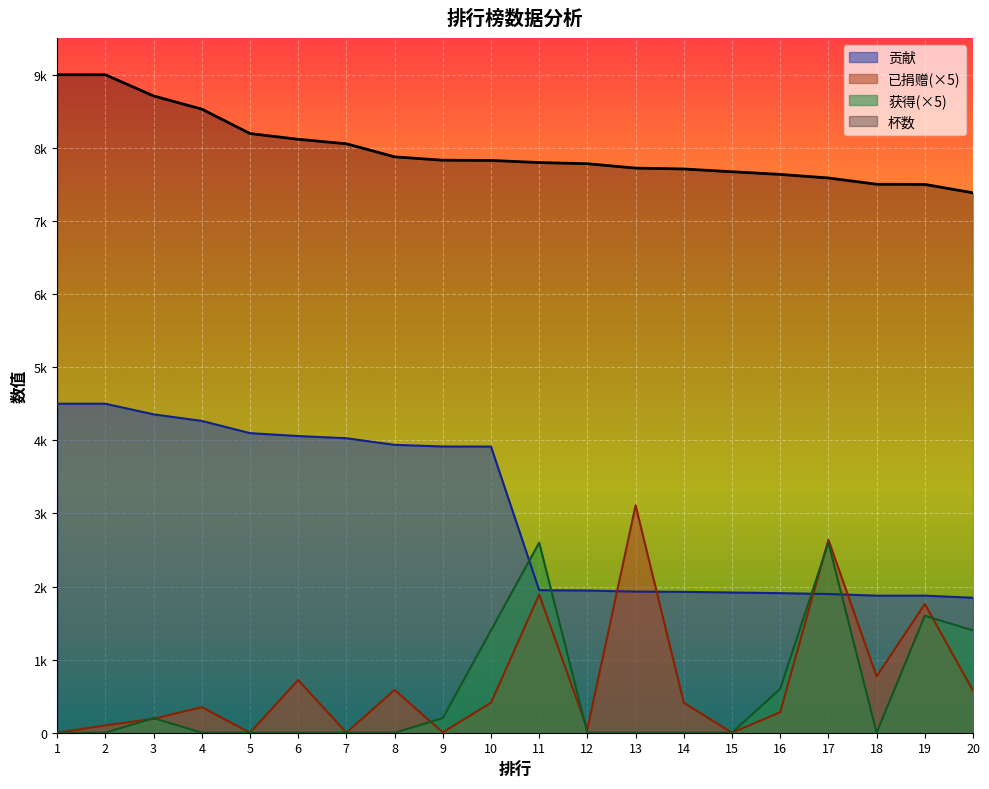

Which series ends up on top after the final intersection of 获得 and 已捐赠?

获得